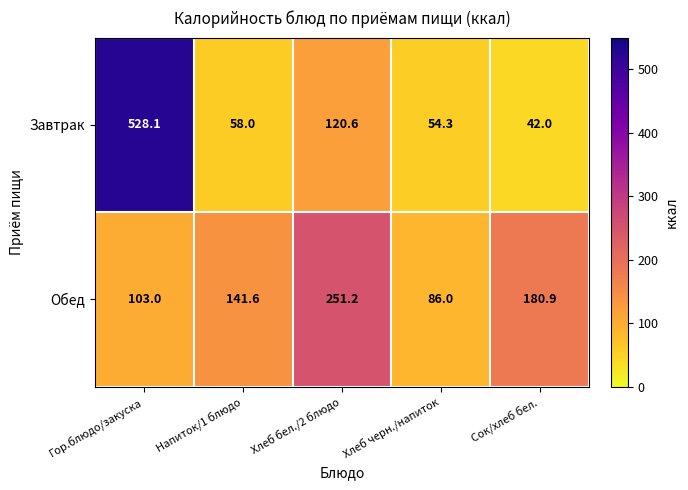

What is the approximate value of Завтрак at Сок/хлеб бел.?

42.0